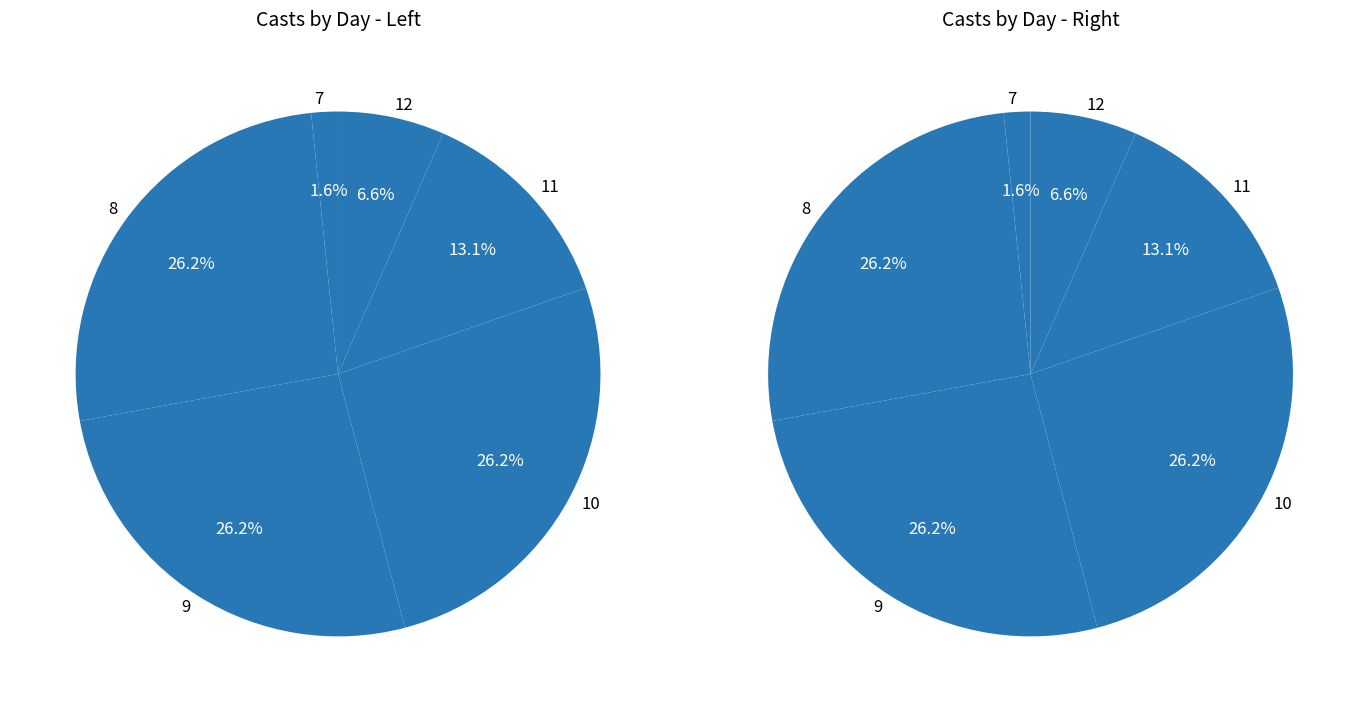

Rank the categories by value from highest to lowest.

8, 9, 10, 11, 12, 7